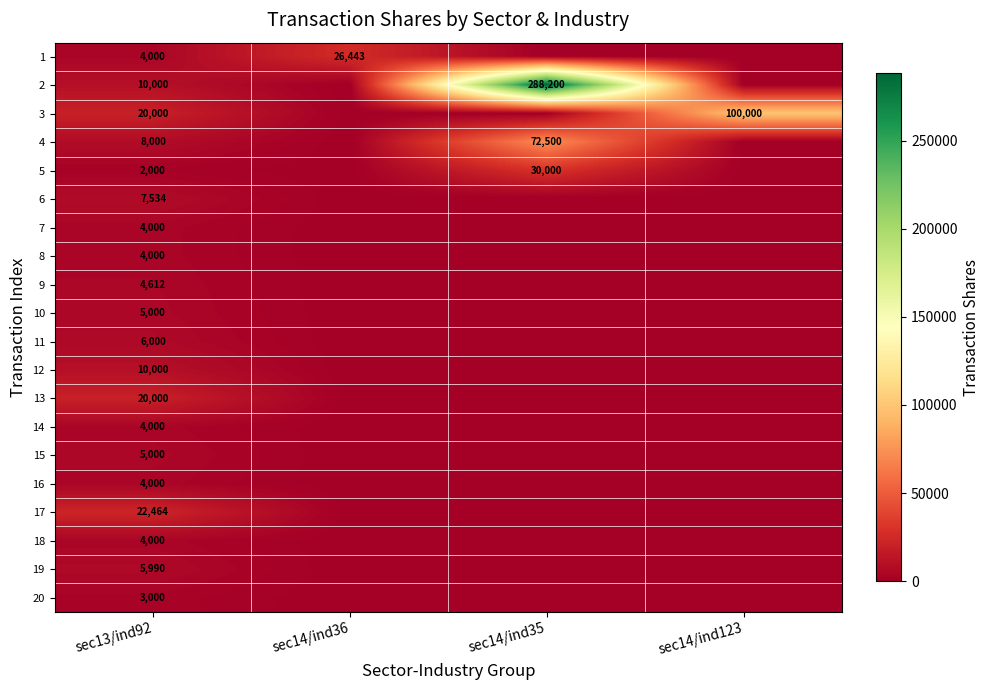

The value of 9 at sec13/ind92 is 4612. True or false?

True